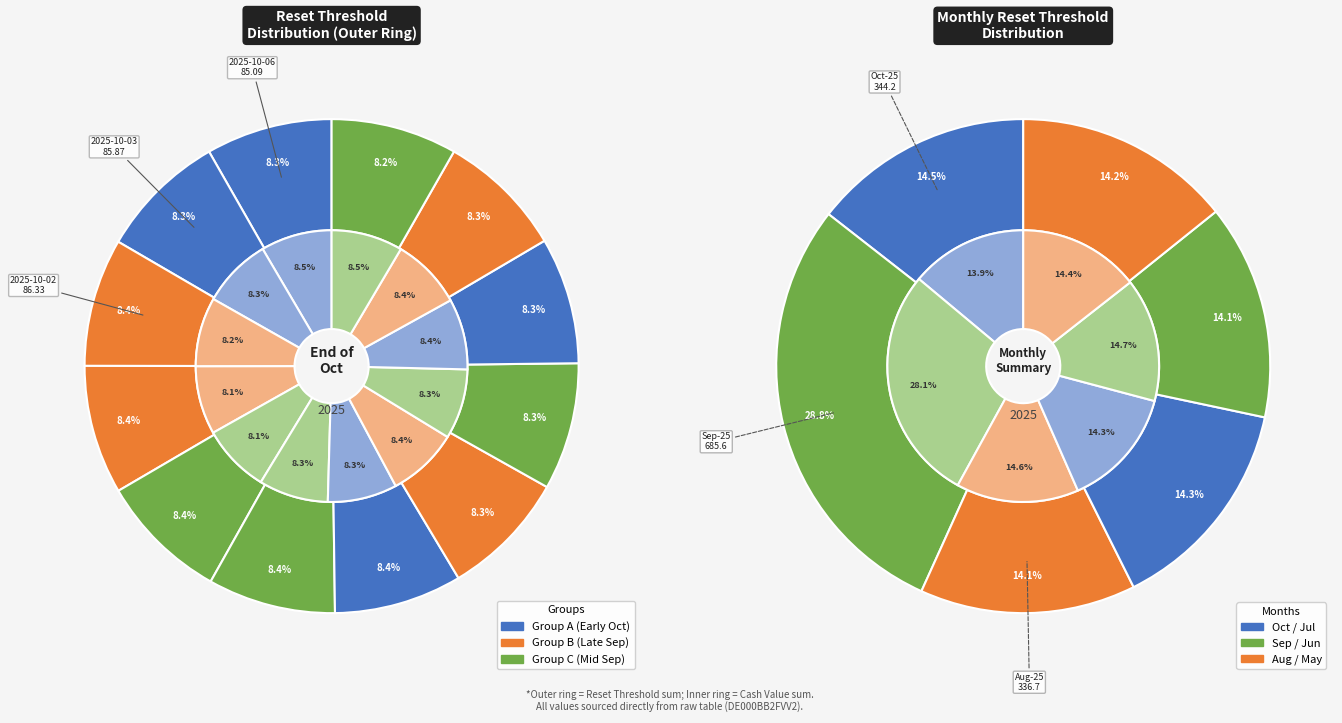

Do 2025-09-26 and 2025-09-29 together represent more than half of the pie?

No